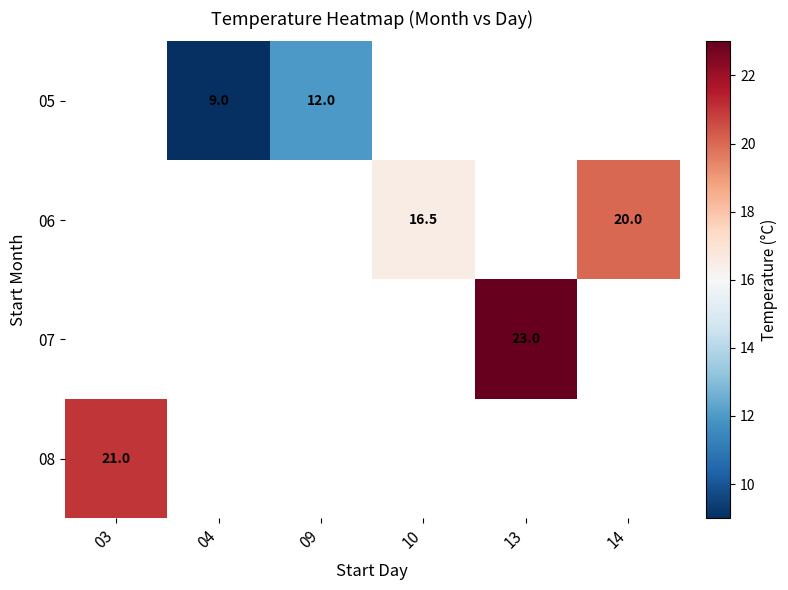

Is the value of 07 at 13 greater than the value of 05 at 04?

Yes